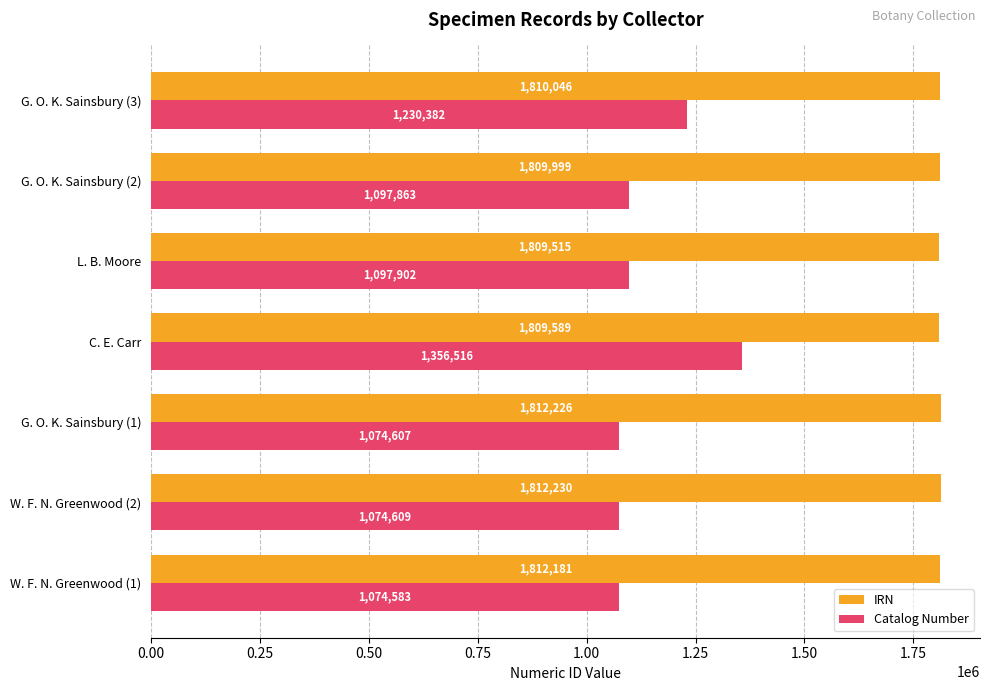

At which category is the sum across all series the highest?

C. E. Carr